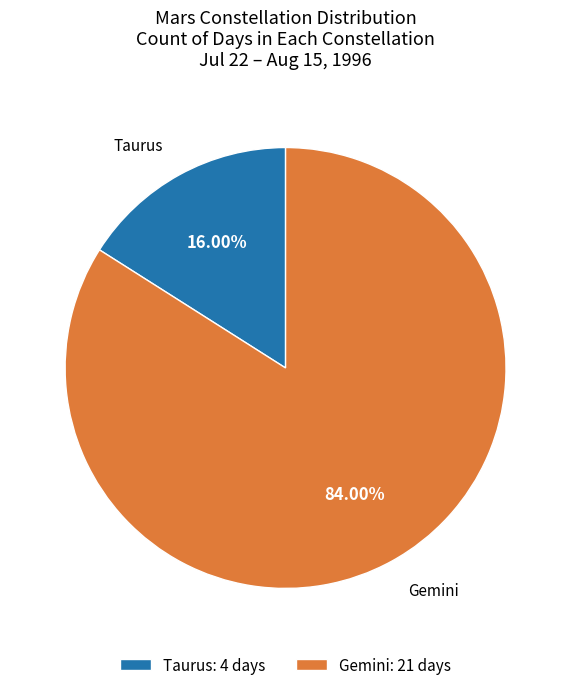

What portion of the pie excludes Taurus?

84.0%